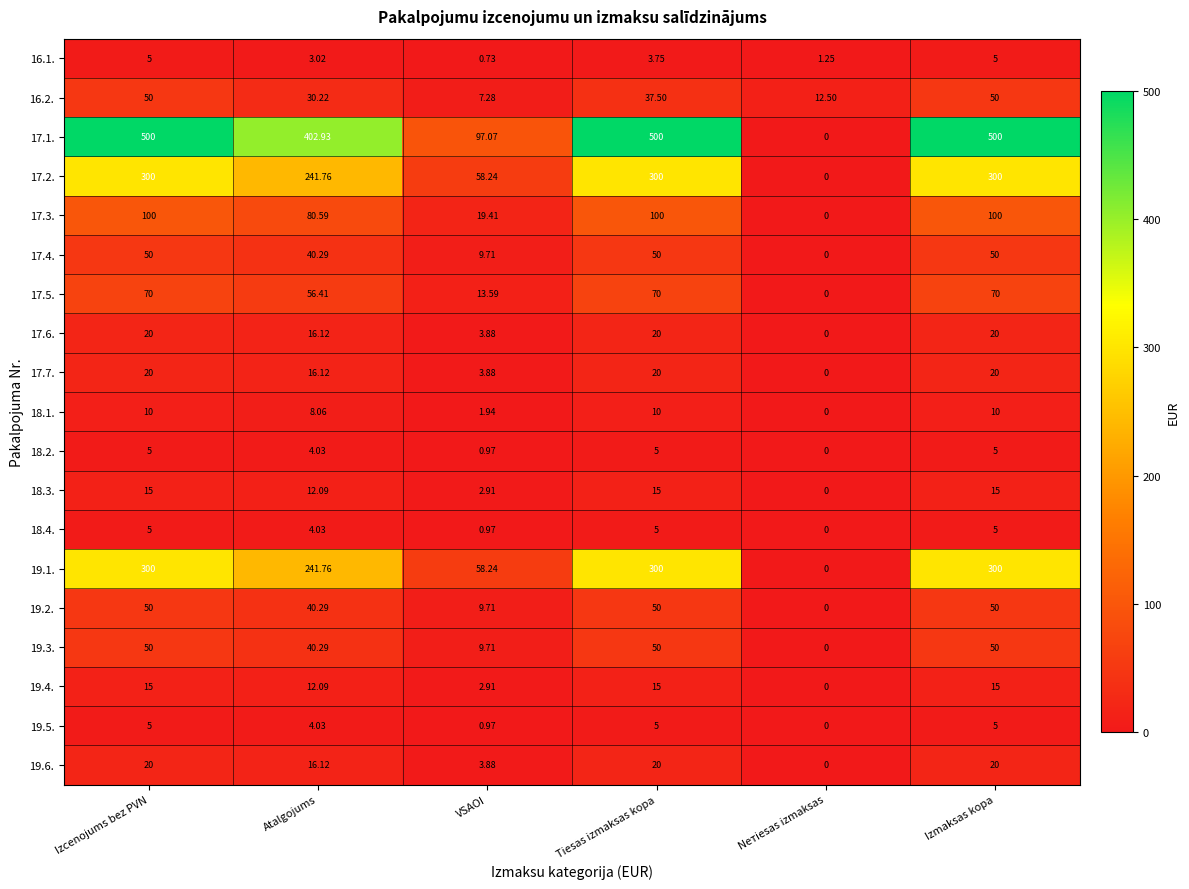

Where is 18.1. nearest to the value 5?

VSAOI